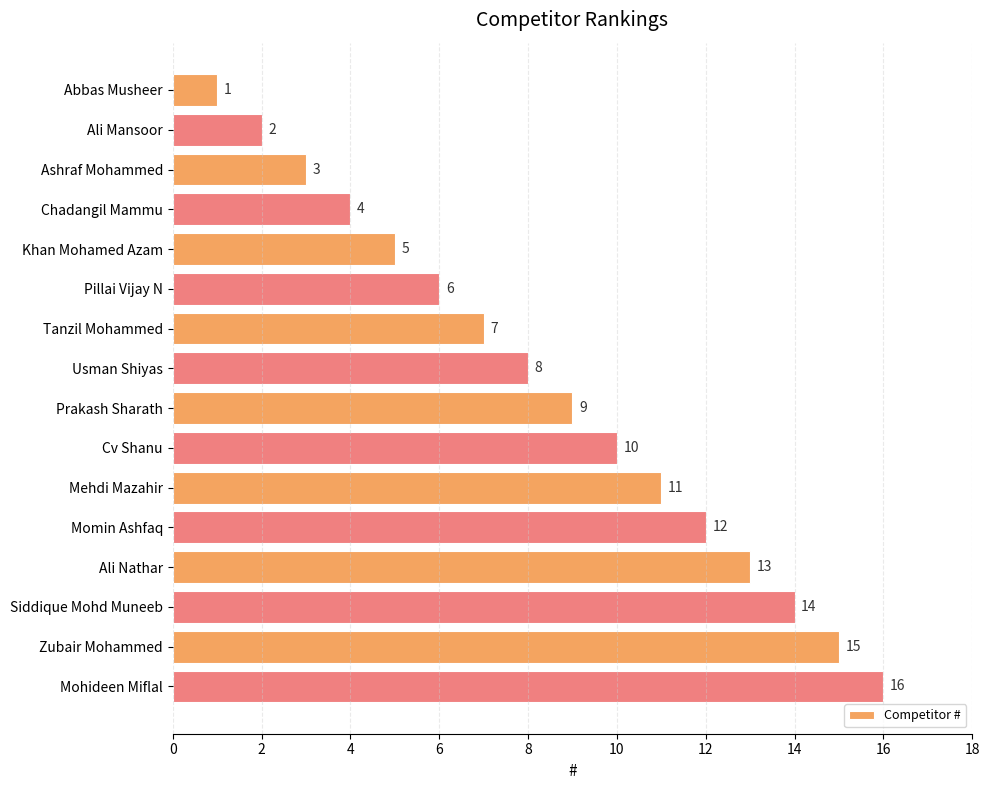

The chart shows a value of 7 at Momin Ashfaq. True or false?

False